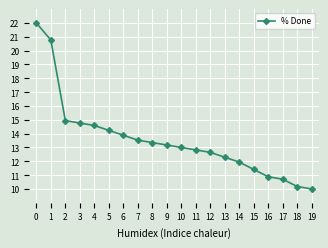

What is the difference between the values at 1 and 4?

6.2